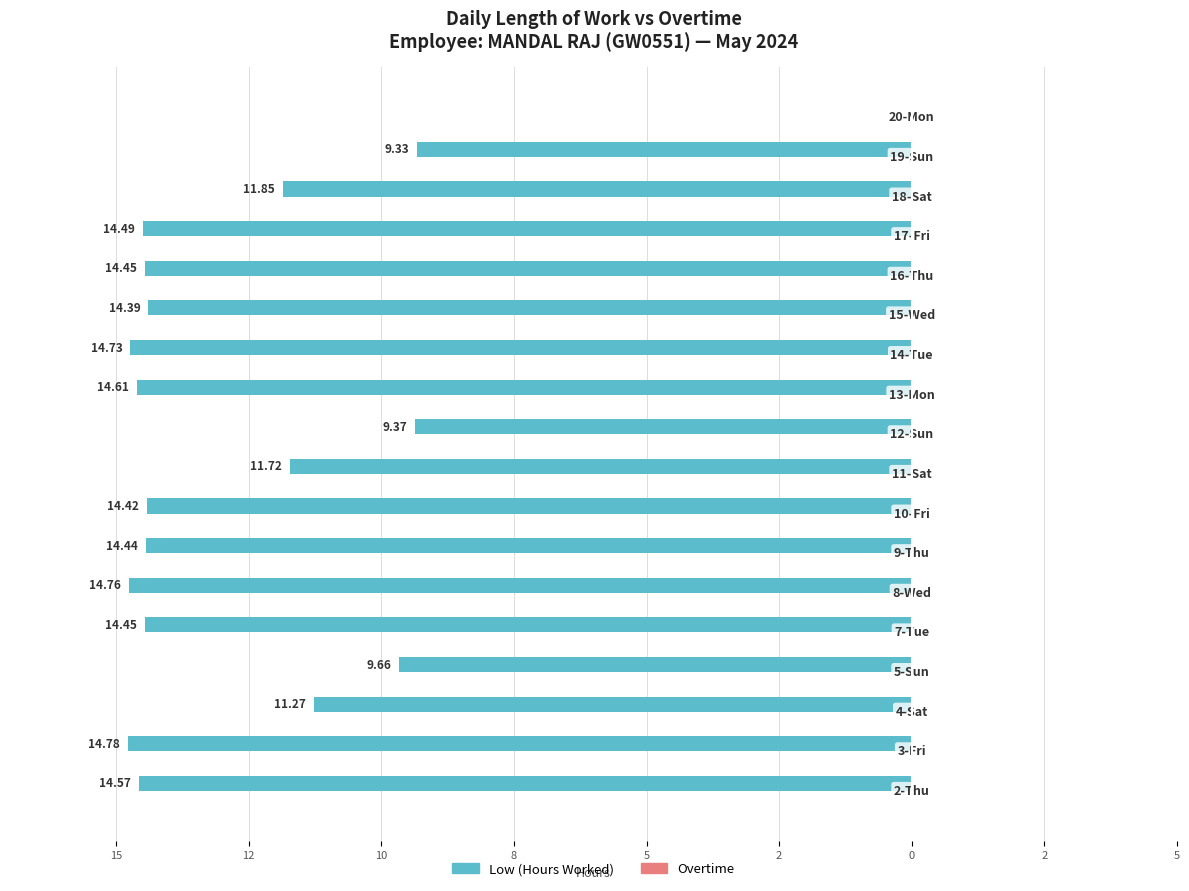

Are the bars horizontal?

Yes